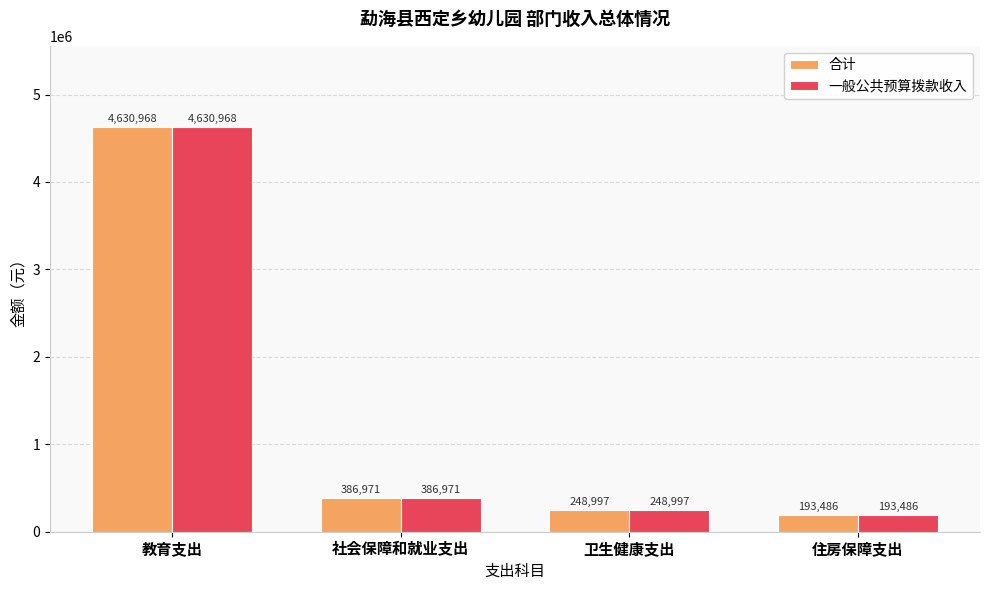

What is the minimum value for 合计?

193485.6